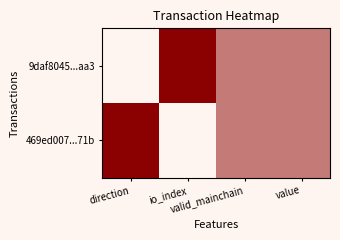

At valid_mainchain, list the series in order from smallest to largest.

9daf8045...aa3, 469ed007...71b